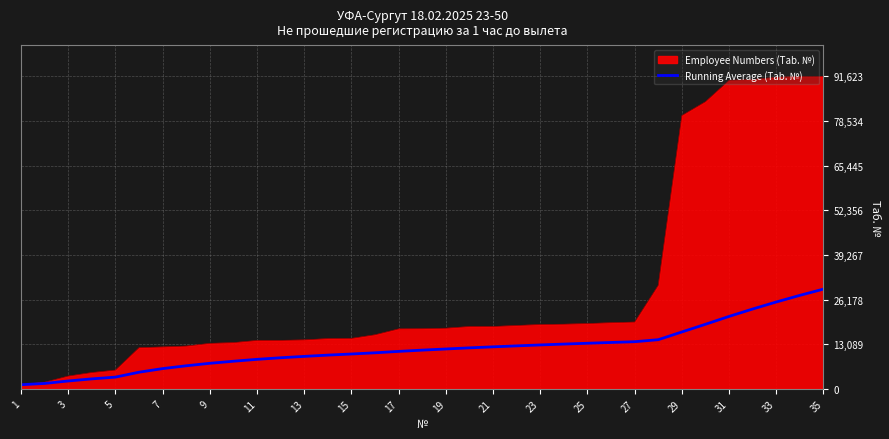

Rank the series by their maximum value, from lowest to highest.

Running Average (Tab. №), Employee Numbers (Tab. №)